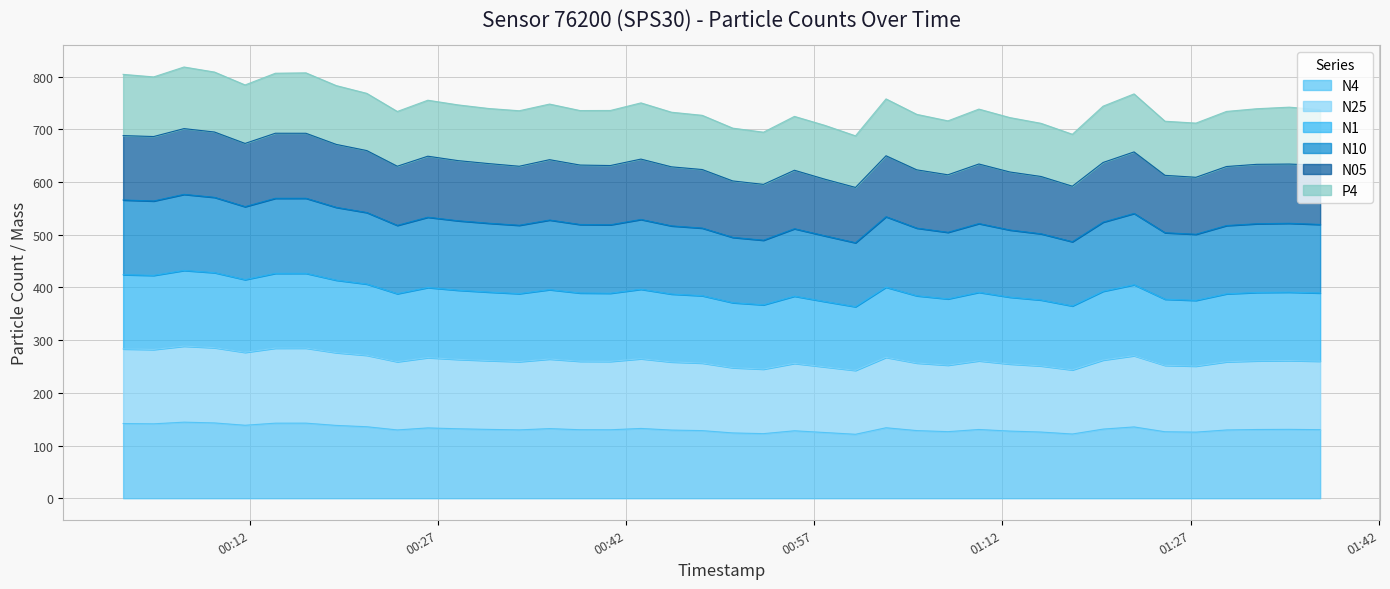

How many data points does each series have?

40